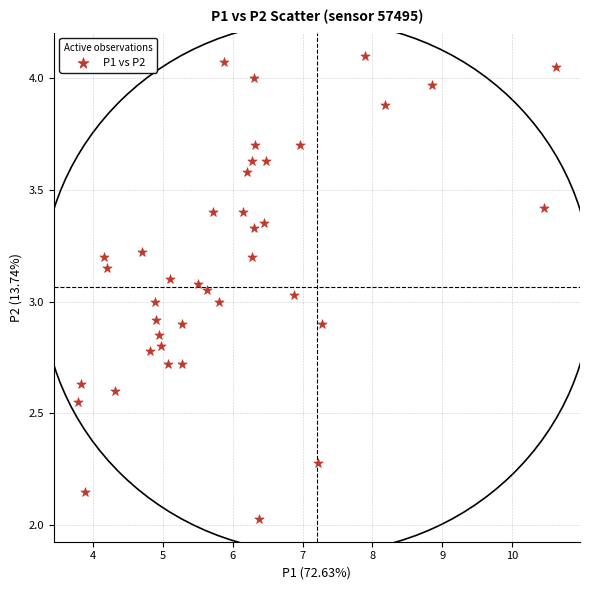

What is the range of X values (max minus min)?

6.9